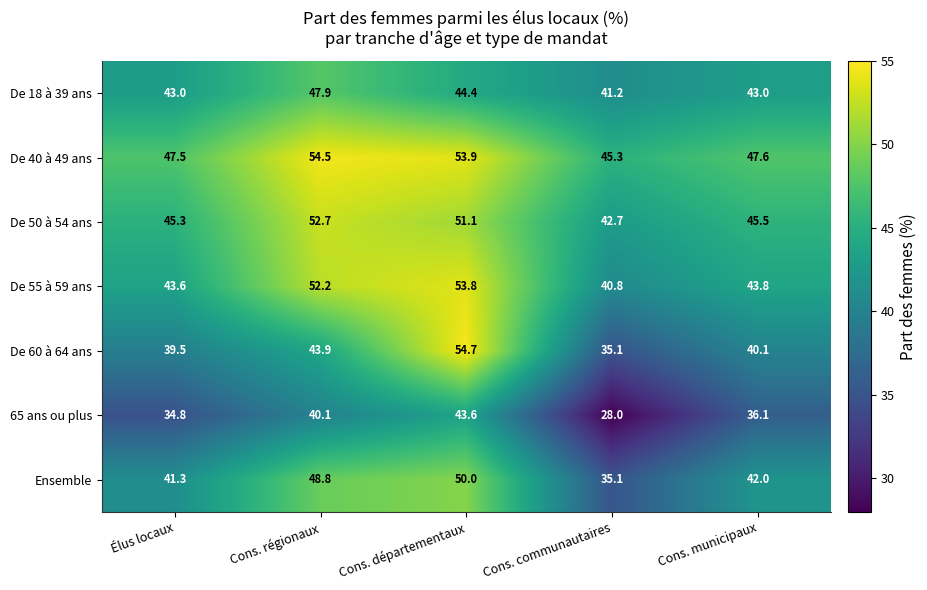

Where is De 60 à 64 ans nearest to the value 44?

Cons. régionaux